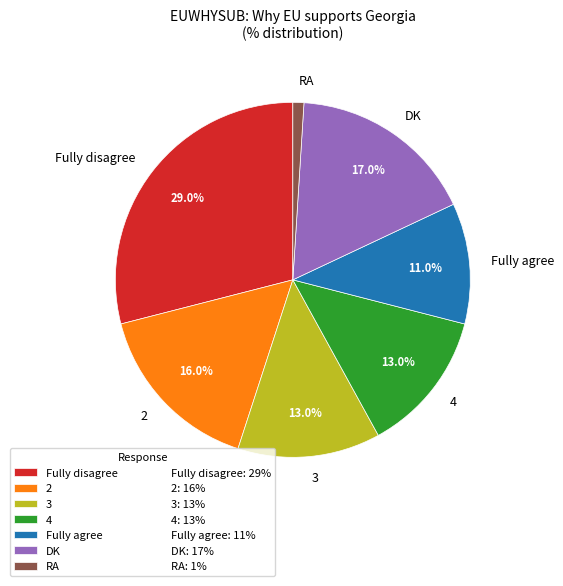

What portion of the pie excludes Fully disagree?

71.0%